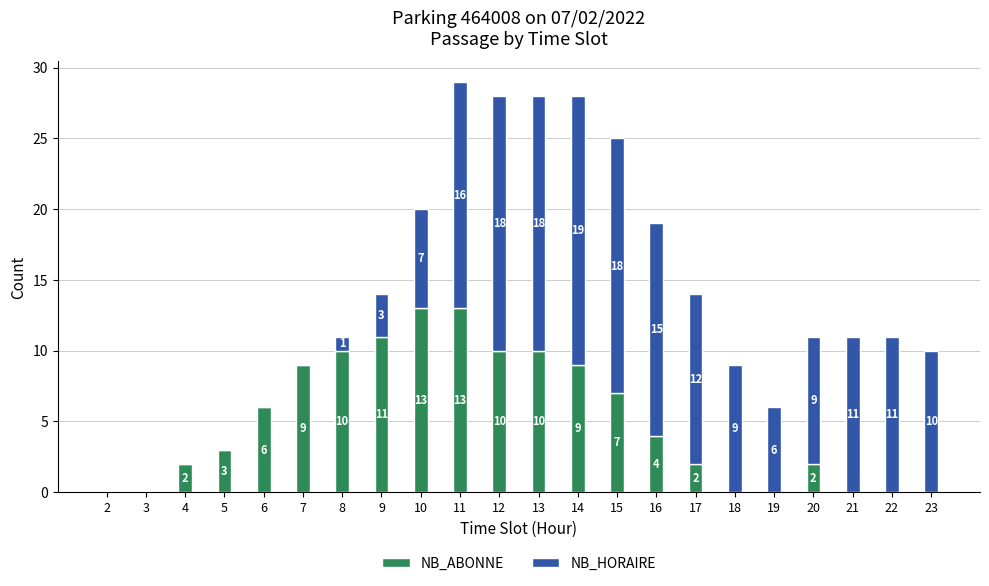

How many categories are shown in the chart?

22